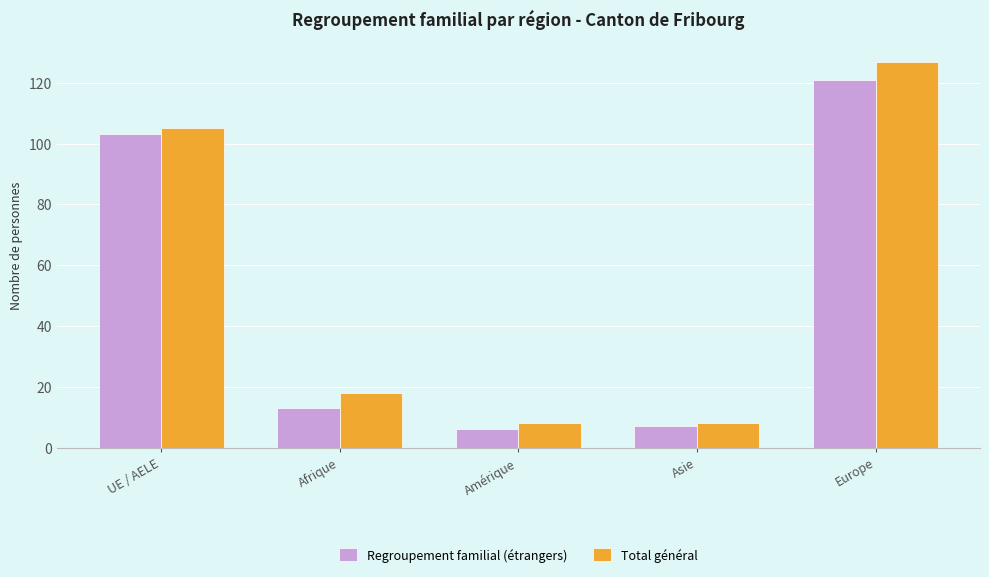

What is the minimum value shown in the chart?

6